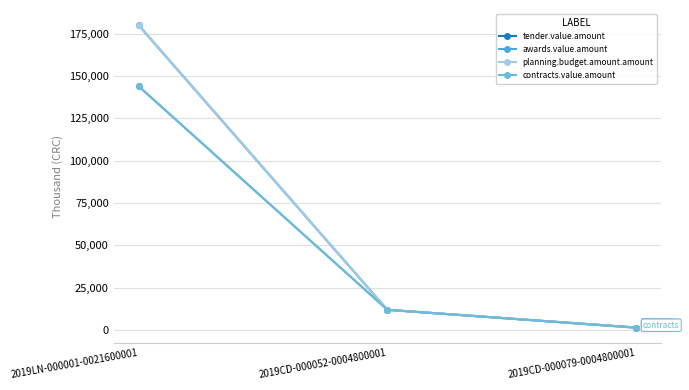

What is the value of the contracts.value.amount point at the 3rd from the left?

1375